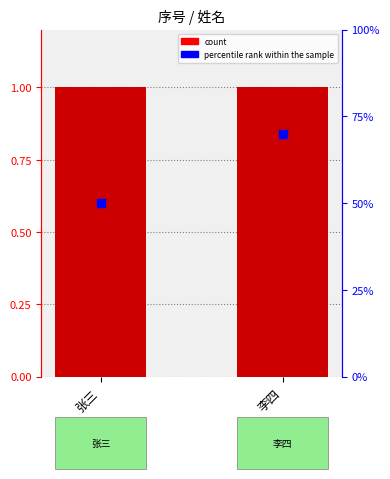

At which category is the sum across all series the highest?

李四